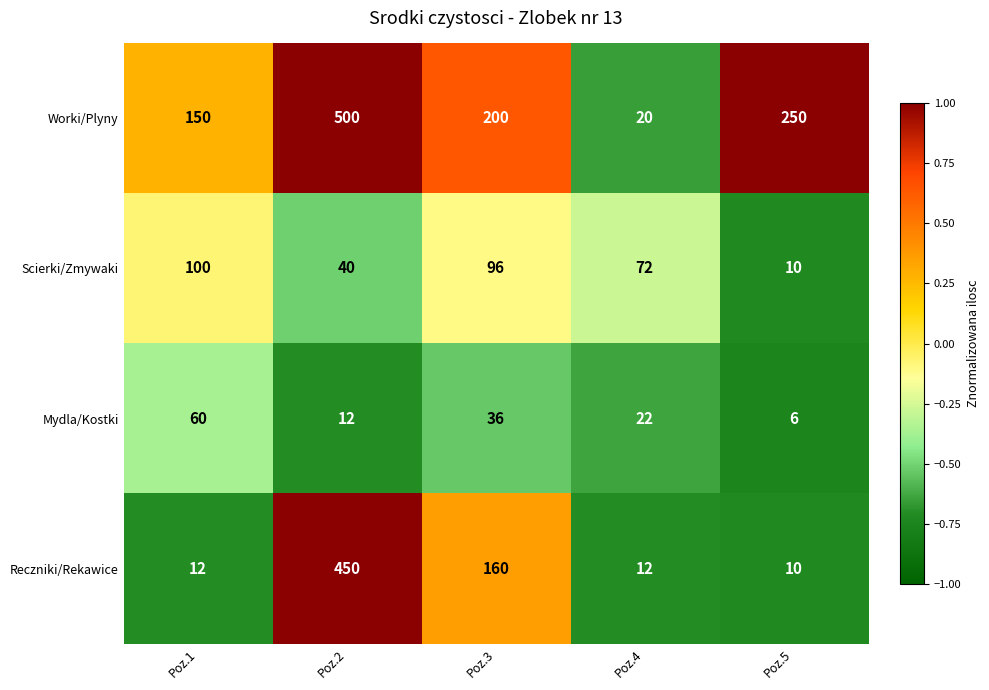

True or false: Mydla/Kostki has a value of 11 at Poz.4.

False